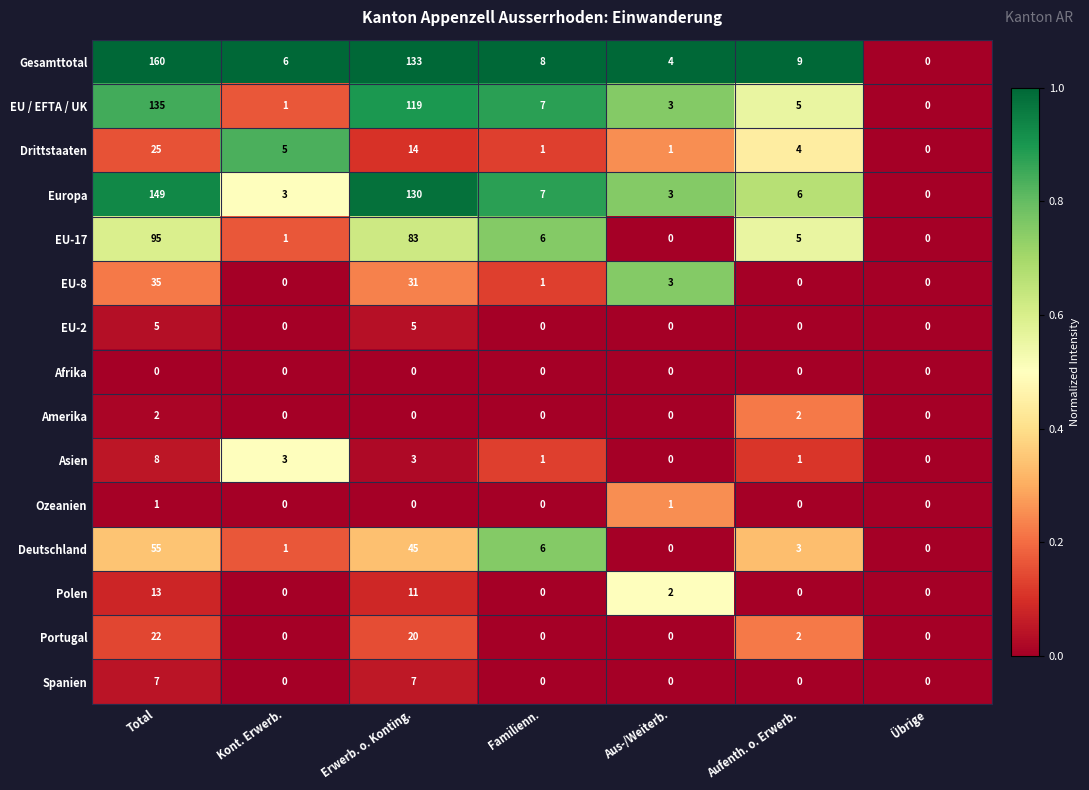

Rank the series by their maximum value, from lowest to highest.

Afrika, Ozeanien, Amerika, EU-2, Spanien, Asien, Polen, Portugal, Drittstaaten, EU-8, Deutschland, EU-17, EU / EFTA / UK, Europa, Gesamttotal